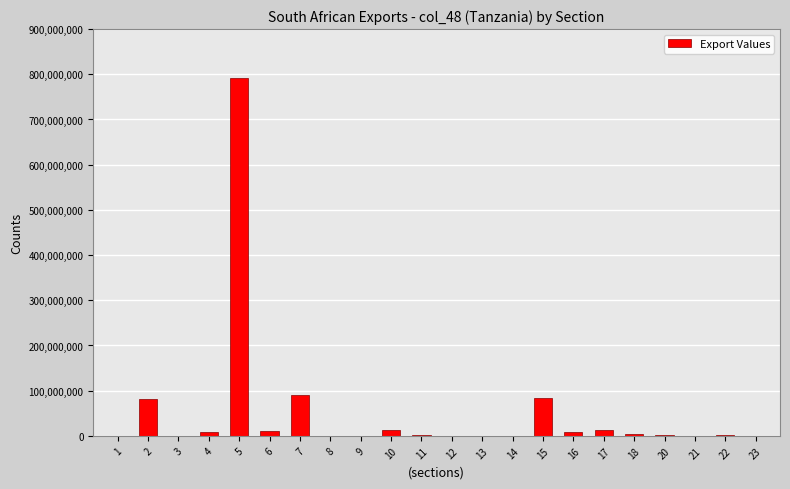

What is the sum of all values?

1107835435